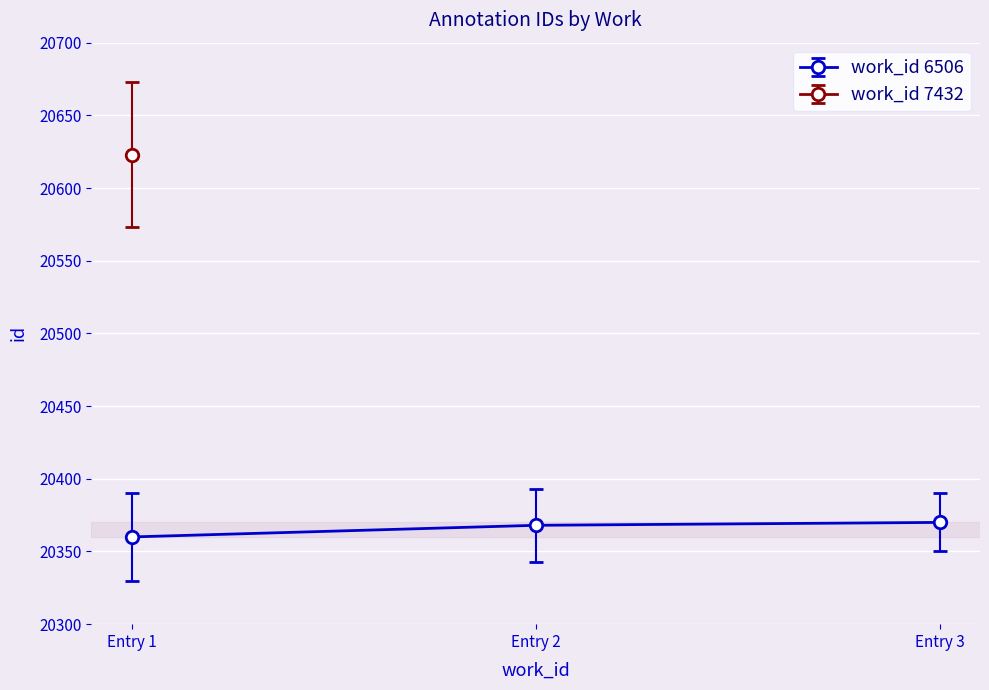

Reading left to right, list all the values displayed in this chart.

Entry 1=20360	Entry 2=20368	Entry 3=20370